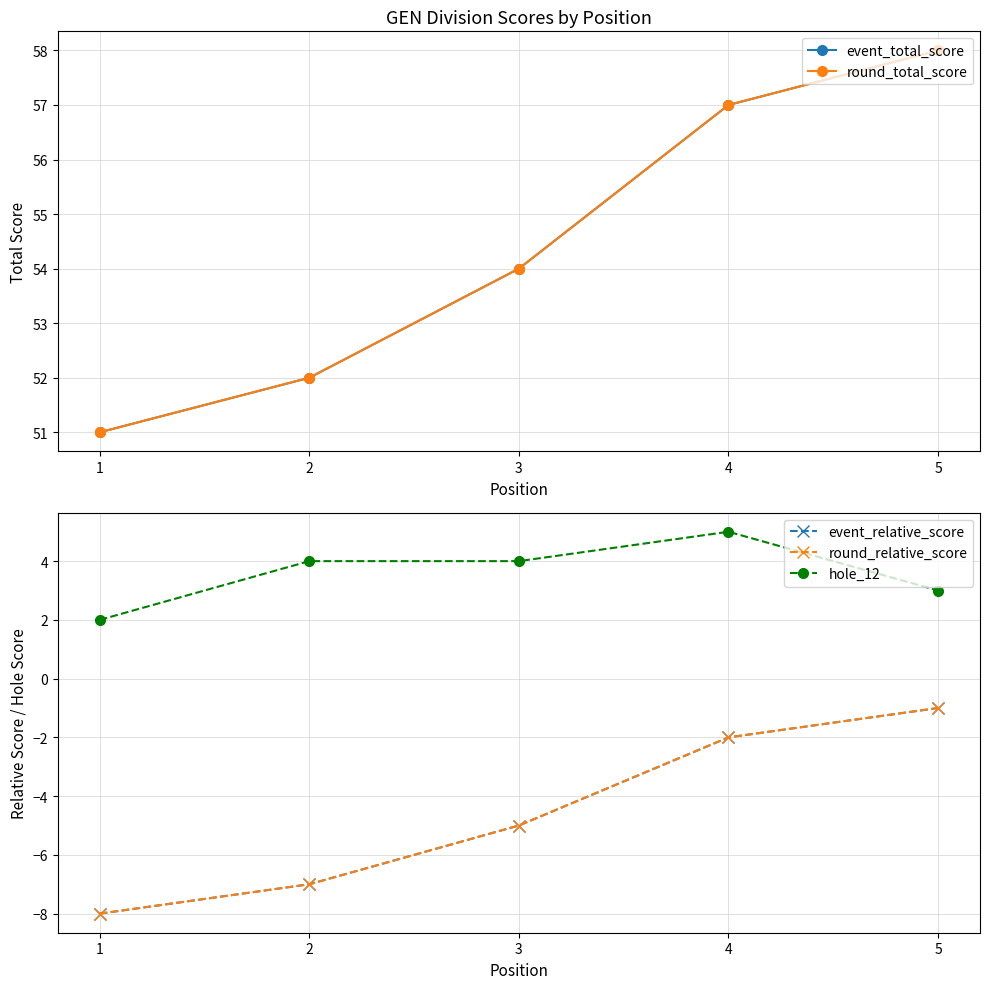

Count the number of categories in the chart.

5